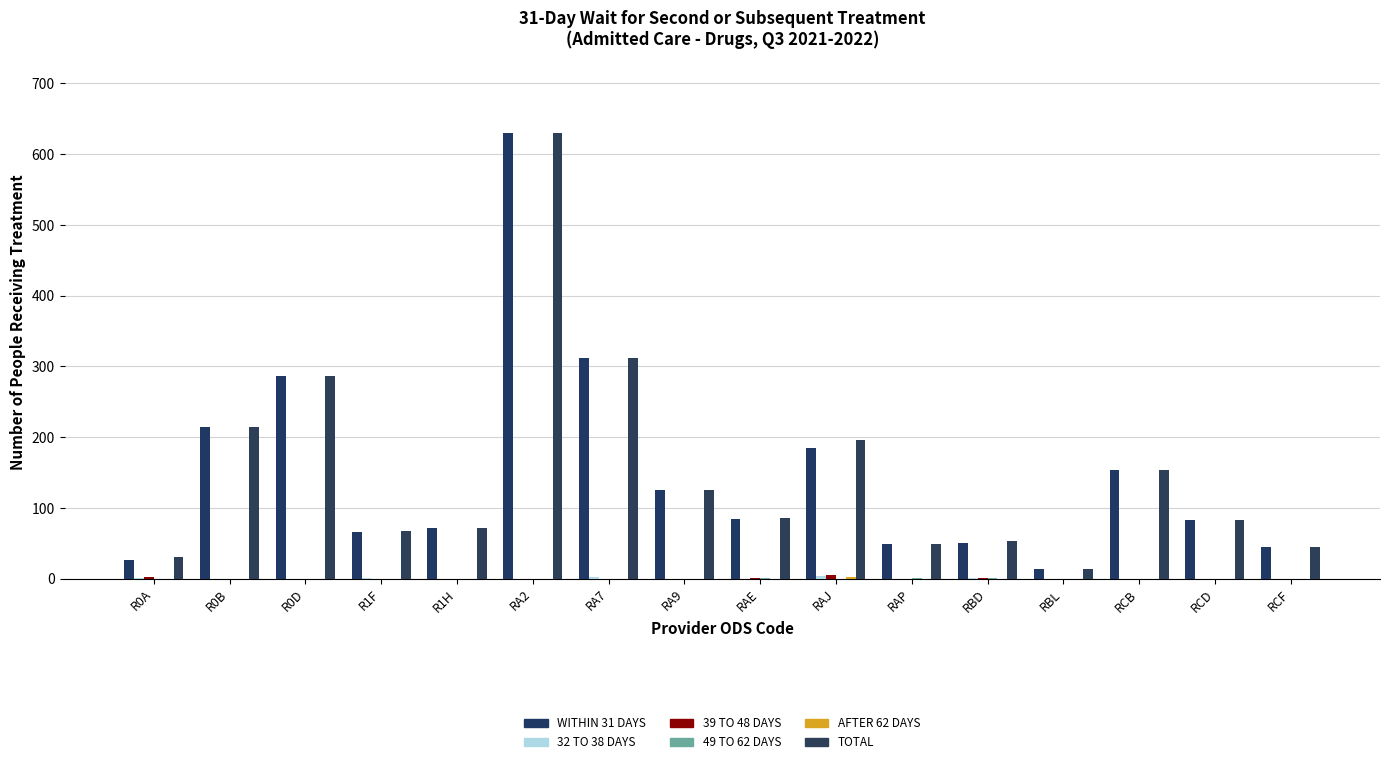

How many distinct data groups are displayed?

6